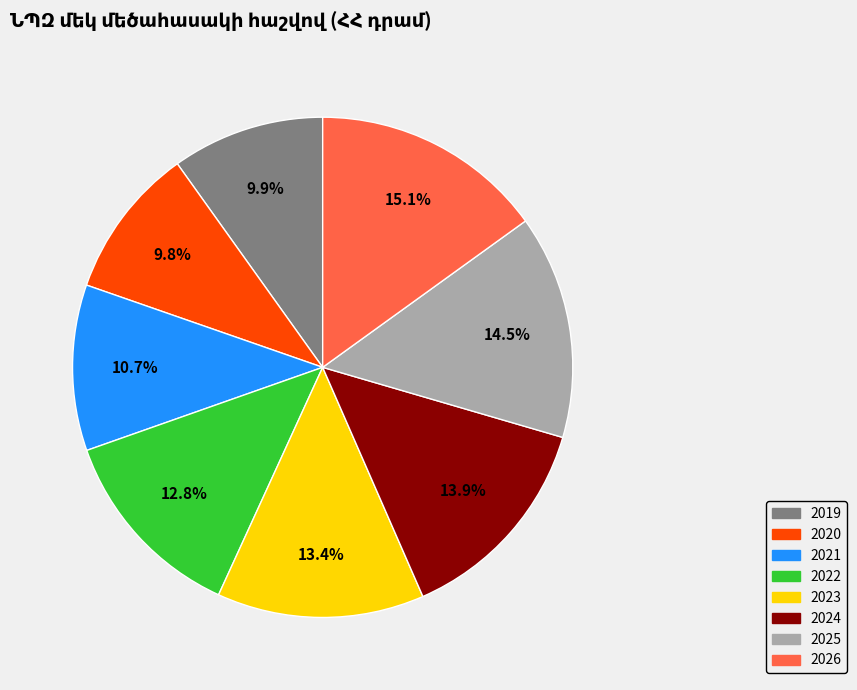

Is there any slice that represents more than half of the pie?

No